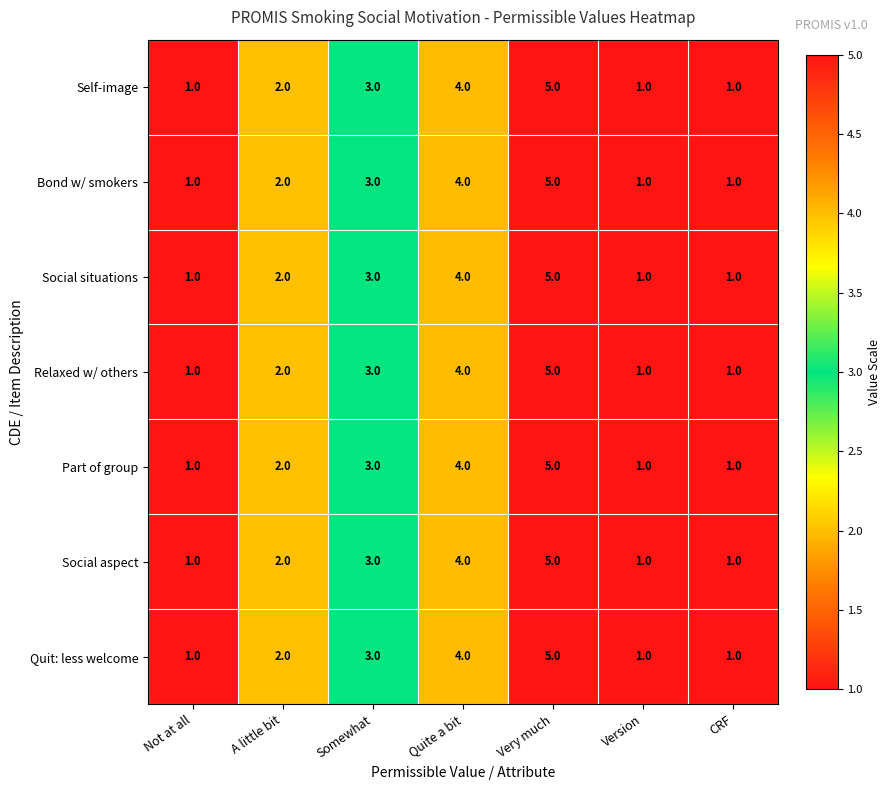

What is the total value across all series at A little bit?

14